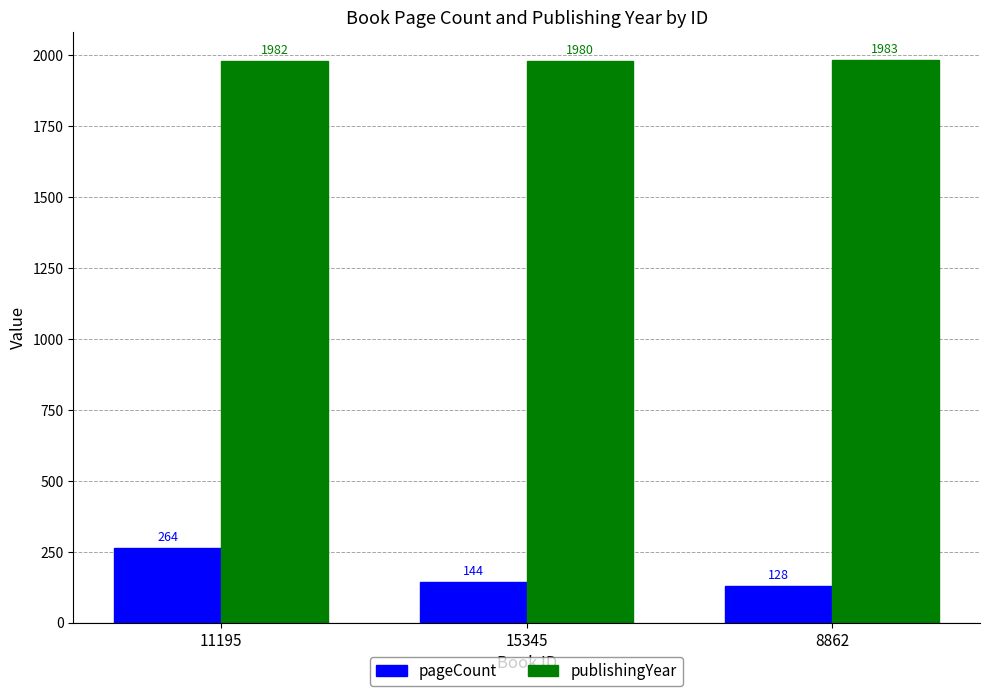

What value does the publishingYear series have at 8862?

1983